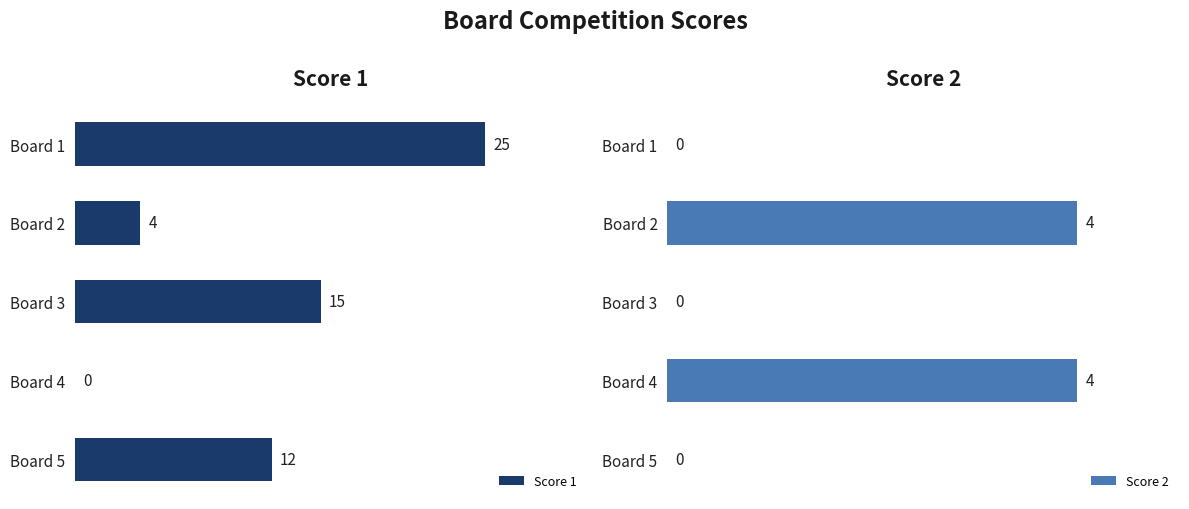

Which category has the highest value in the Score 1 series?

Board 1